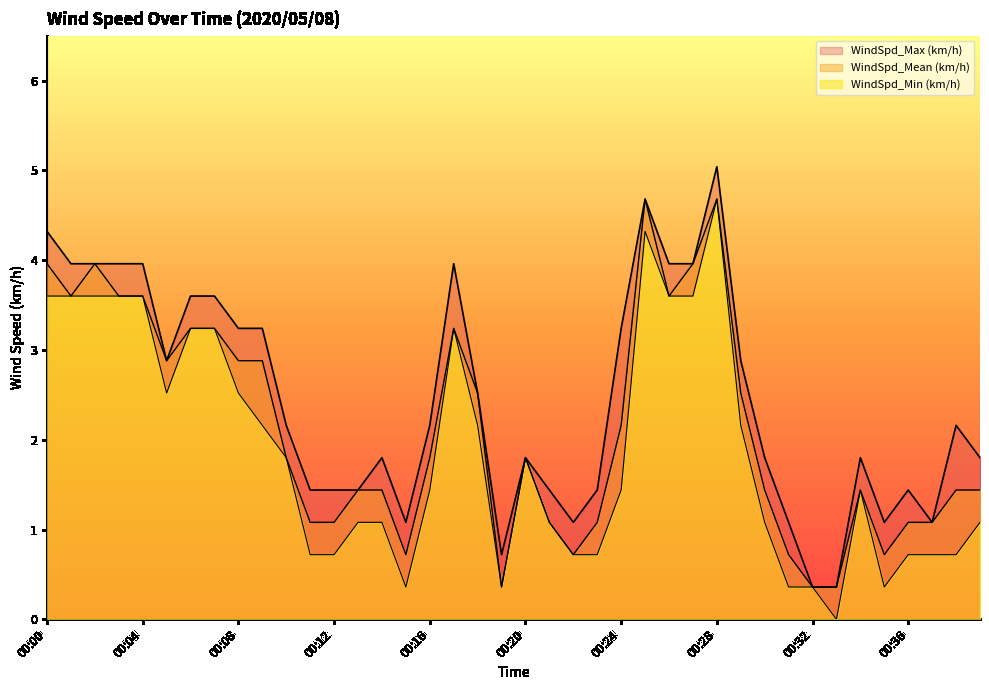

Between 00:09 and 00:39, which series saw the biggest shift?

WindSpd_Max (km/h)